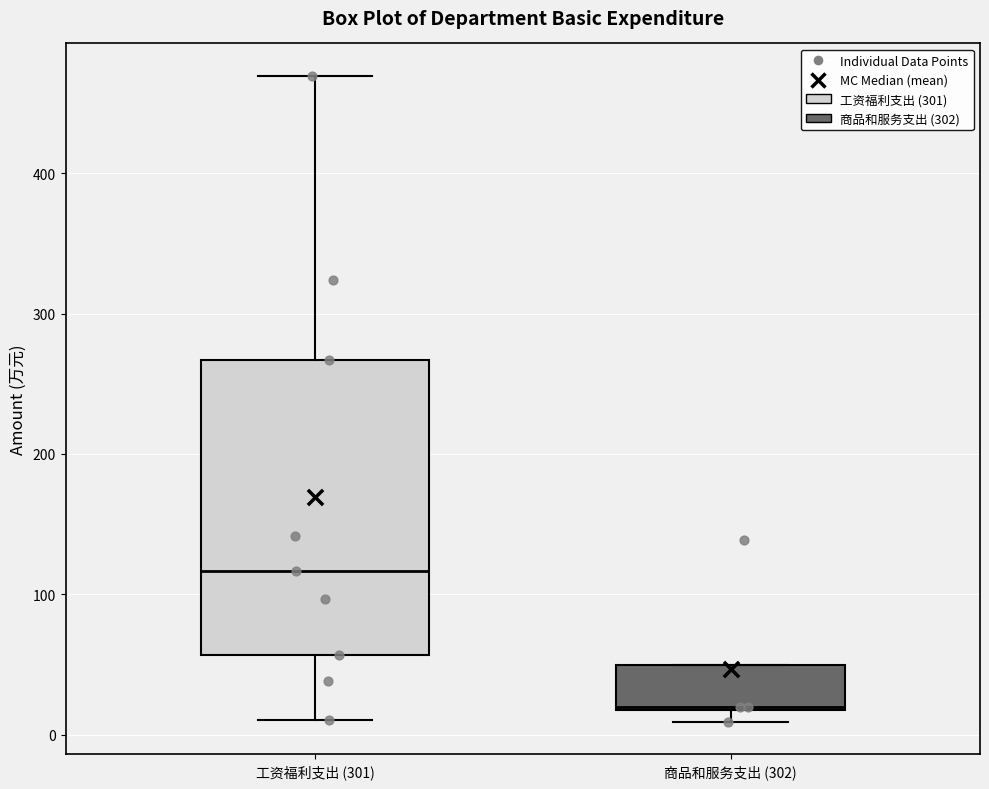

Reading left to right, read every box against the y-axis: the position of its median line, the range the box covers, and the ends of its whiskers. The values are not printed on the chart, so give them approximately, as read against the axis.

工资福利支出 (301): median 120, box 60 to 270, whiskers 10 to 470
商品和服务支出 (302): median 20, box 20 to 50, whiskers 10 to 50